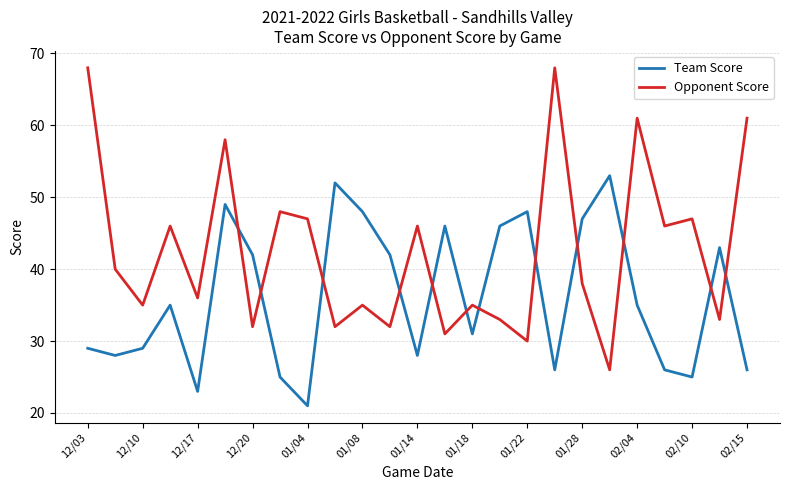

Rank the series by their average value, from lowest to highest.

Team Score, Opponent Score